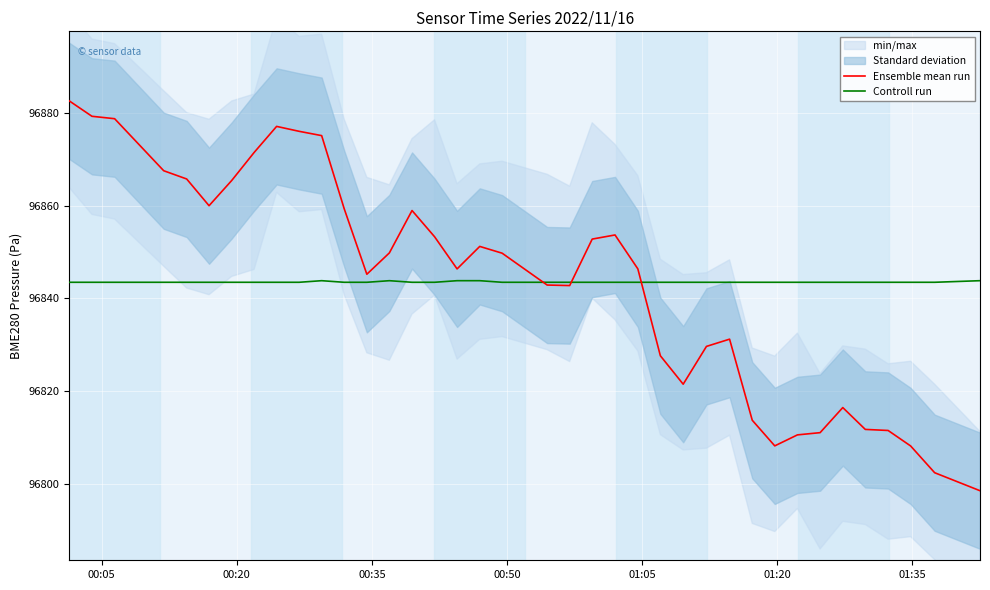

What is the maximum value for Controll run?

96843.8